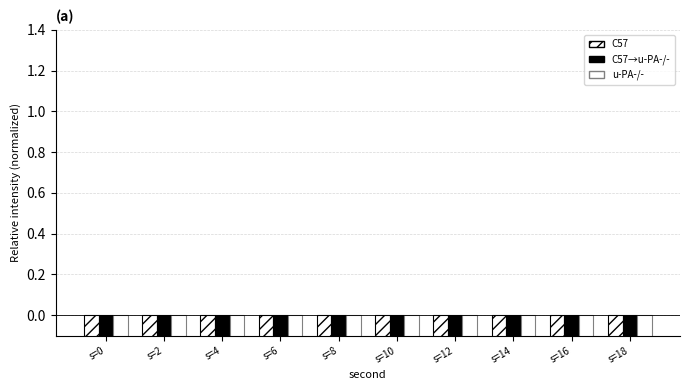

What is the value of the C57 bar at the 10th from the left?

-0.9